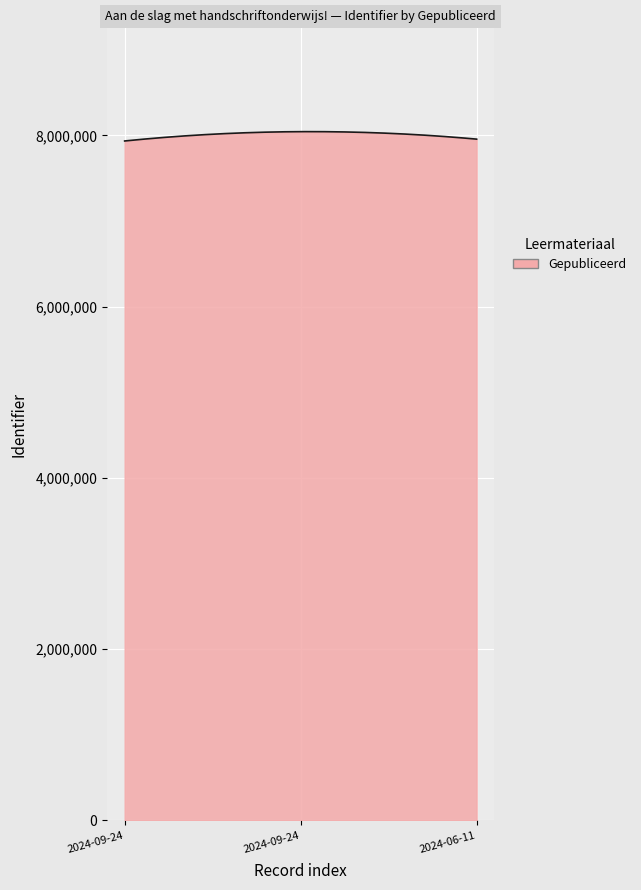

What is the greatest value displayed?

8043183.0